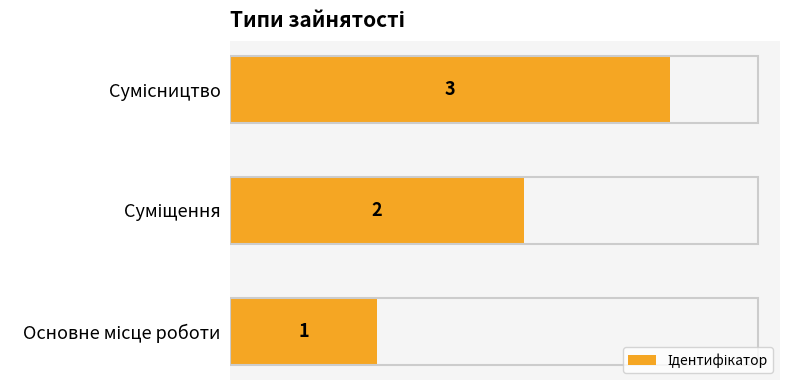

What is the sum of all values?

6